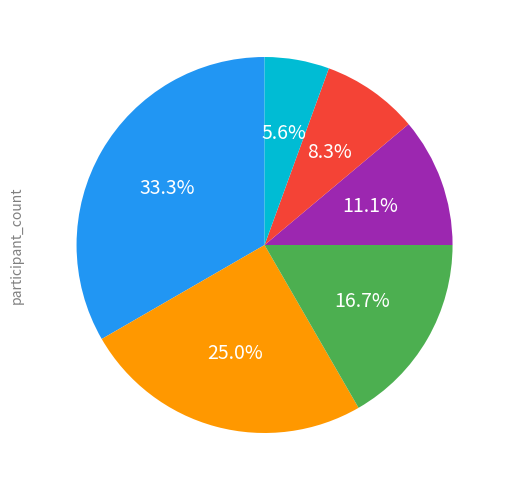

Is there any slice that represents more than half of the pie?

No